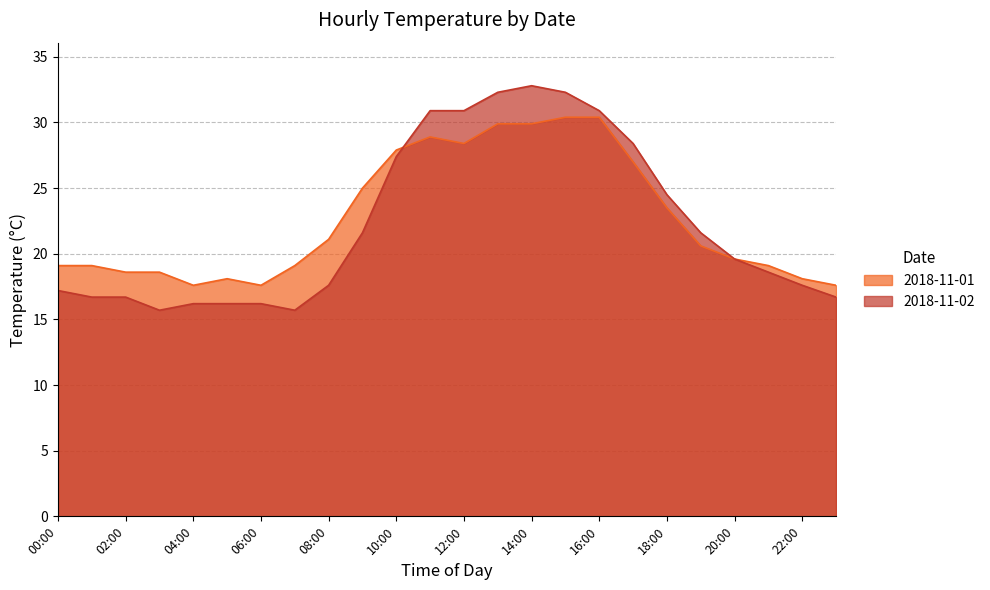

The 2018-11-01 series shows 13.8 at 12:00. True or false?

False